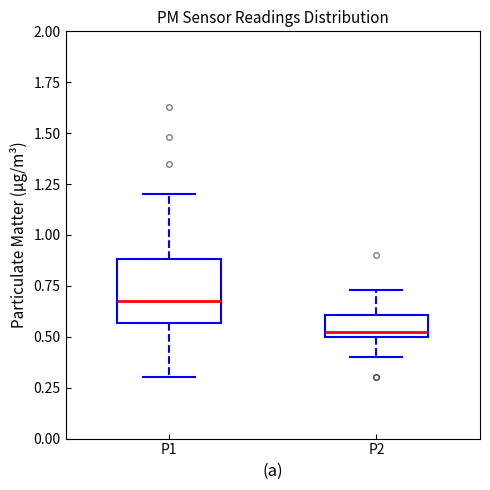

Where does the upper whisker of the box for P2 end on the y-axis? The values are not printed on the chart, so give them approximately, as read against the axis.

0.75